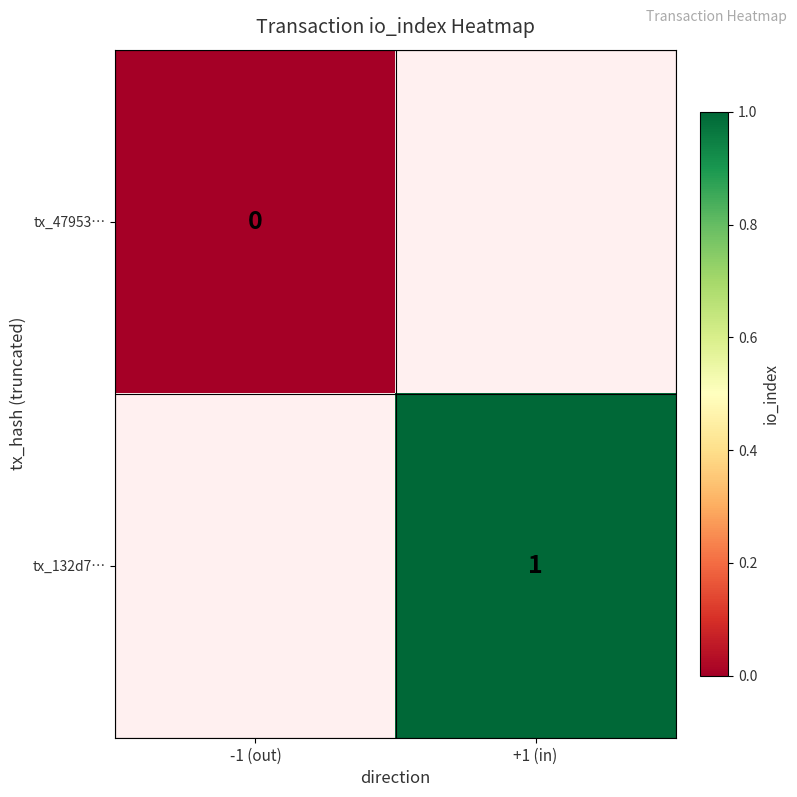

The tx_132d7… series shows 1 at +1 (in). True or false?

True